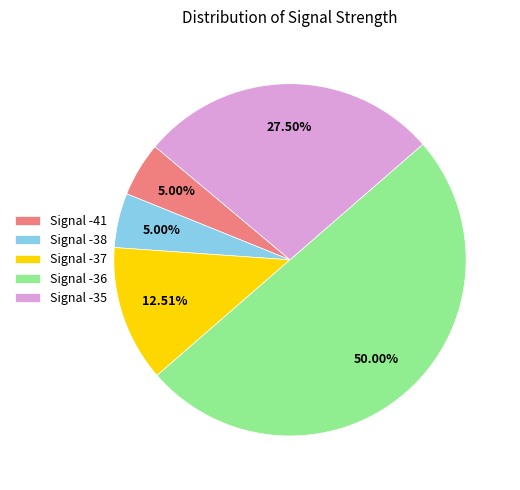

What is the ratio of the value at Signal -38 to the value at Signal -37?

0.4